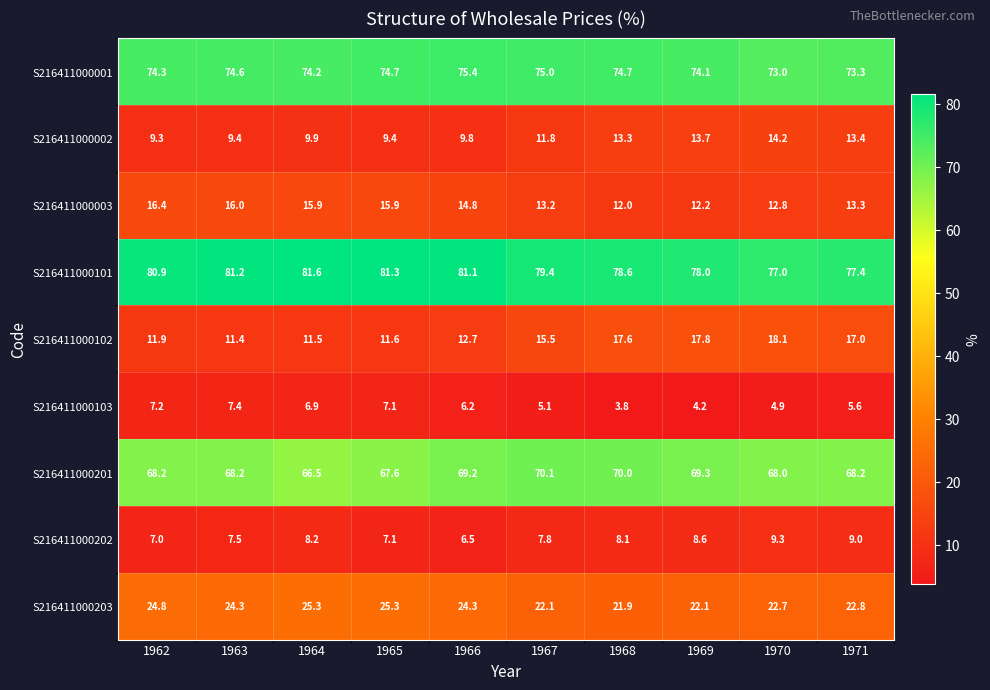

Where does the S216411000203 series first go above 24?

1962